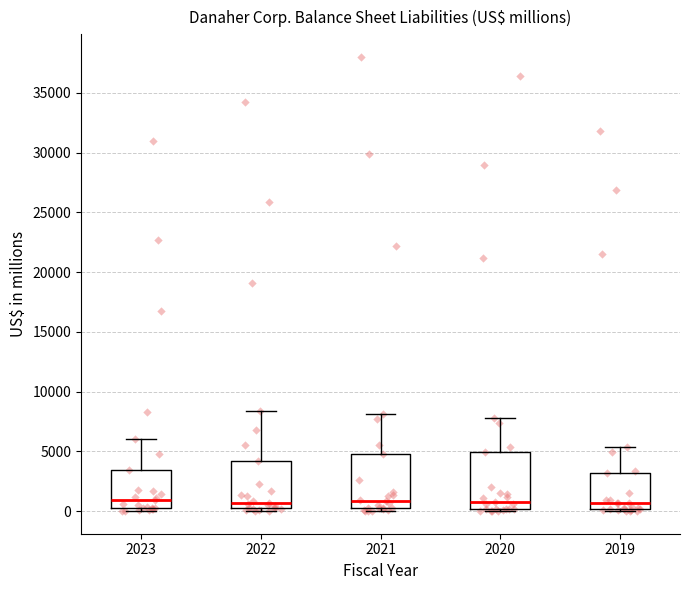

Reading left to right, transcribe this box plot: for each box, give where its median line is, the range the box spans, and where its two whiskers end, as read against the y-axis. The values are not printed on the chart, so give them approximately, as read against the axis.

2023: median 1000, box 0 to 3500, whiskers 0 (just below the box's lower edge) to 6000
2022: median 500, box 0 to 4000, whiskers 0 (just below the box's lower edge) to 8500
2021: median 1000, box 0 to 5000, whiskers 0 (just below the box's lower edge) to 8000
2020: median 1000, box 0 to 5000, whiskers 0 (just below the box's lower edge) to 8000
2019: median 500, box 0 to 3000, whiskers 0 (just below the box's lower edge) to 5500